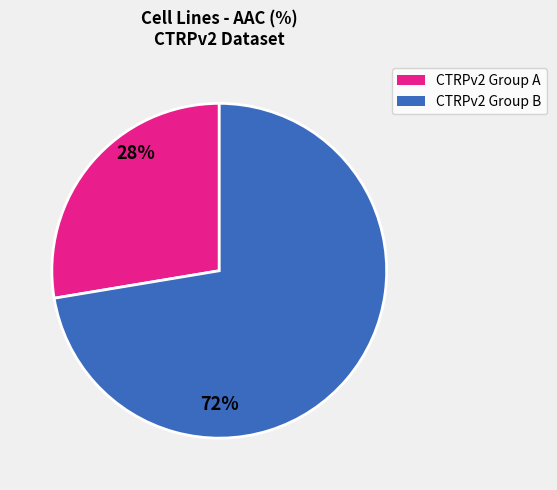

Does any single category account for the majority?

Yes